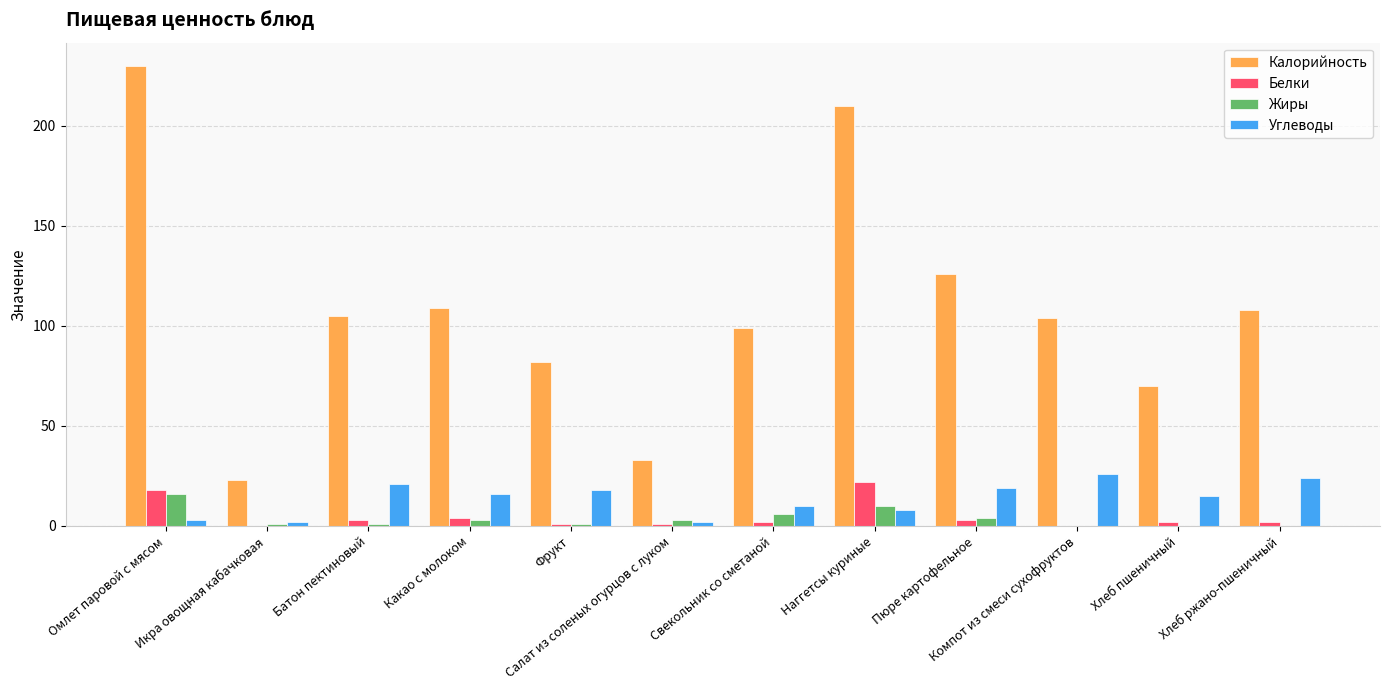

Are the bars horizontal?

No